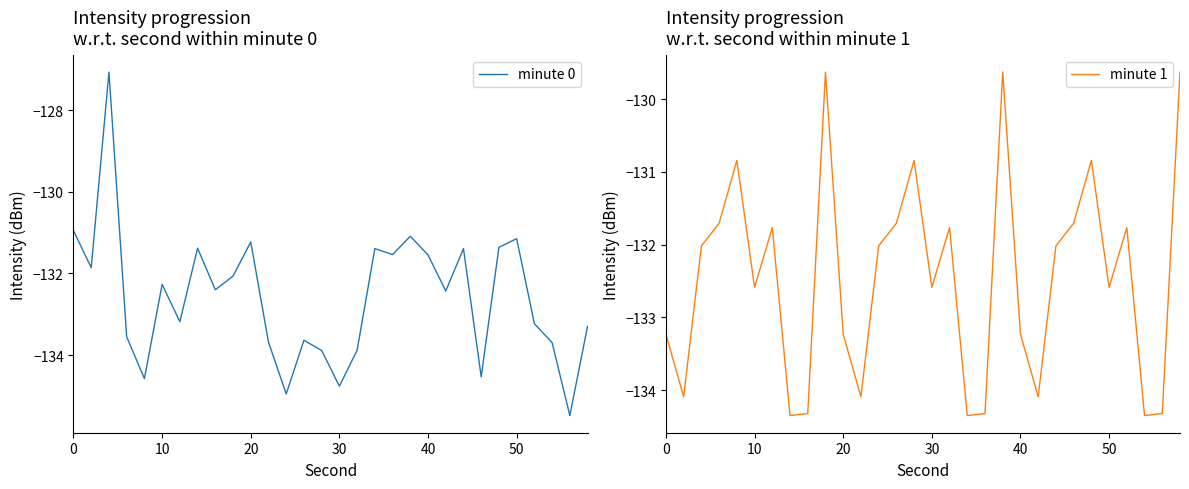

What is the total value across all series at 0?

-264.2